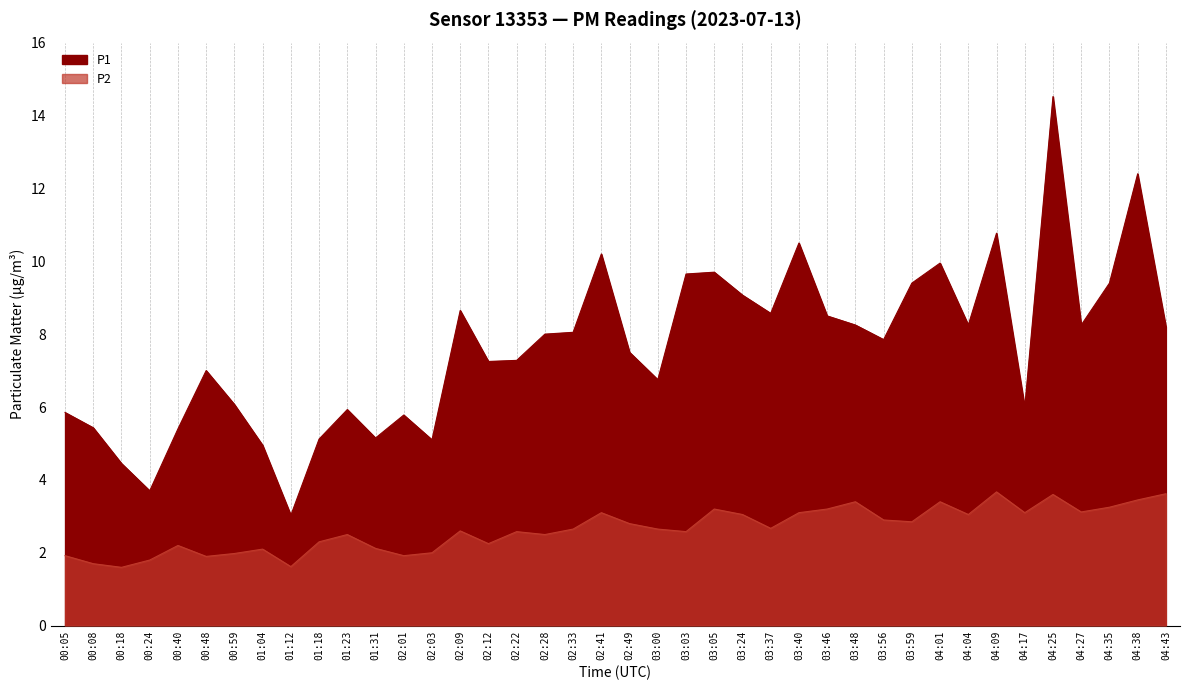

True or false: P1 and P2 cross at least once.

False